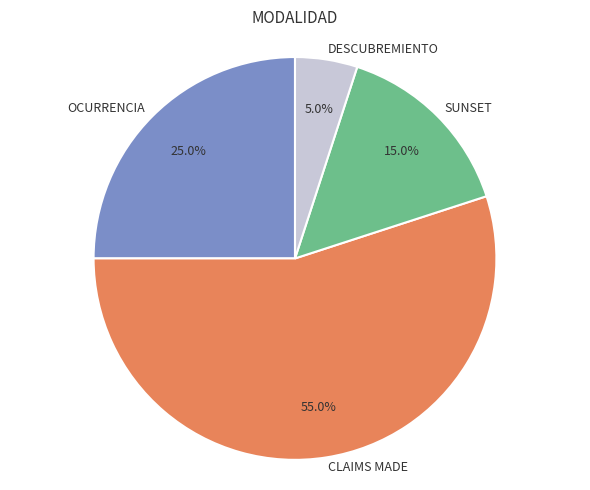

To the nearest percent, what percentage of the pie is OCURRENCIA?

25%